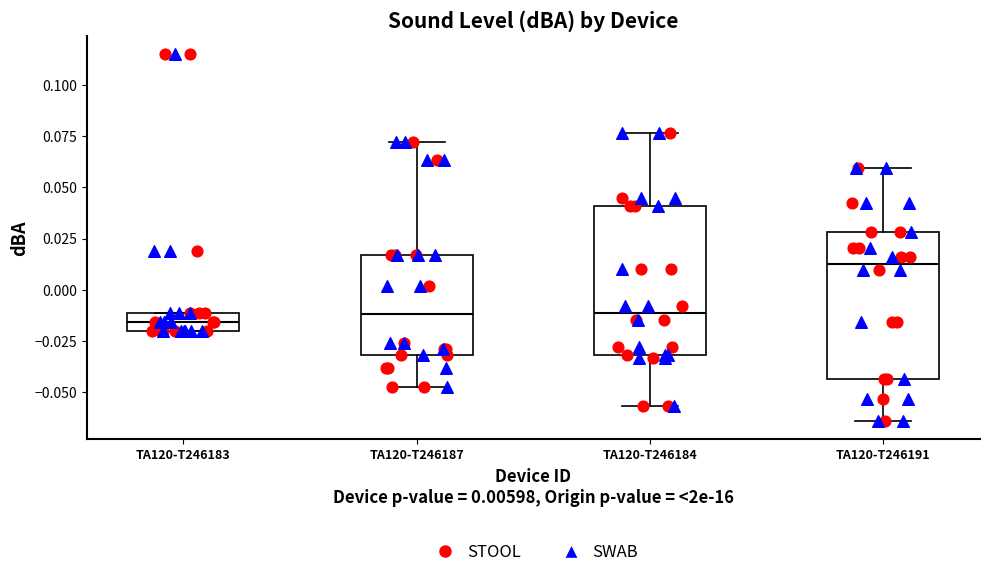

Where is the upper edge of the box for TA120-T246187 on the y-axis? The values are not printed on the chart, so give them approximately, as read against the axis.

0.015